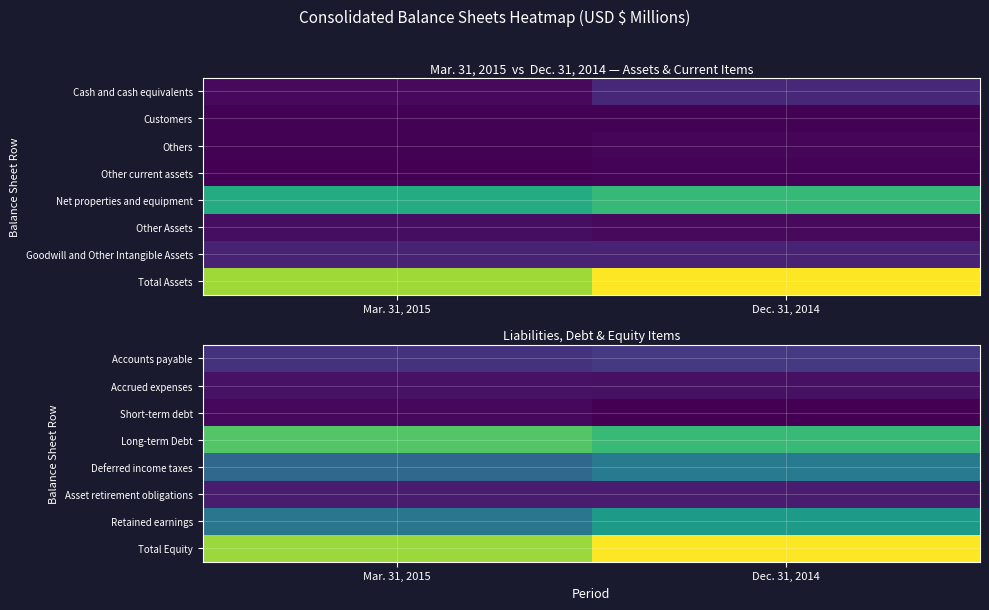

Which category has the highest value across all series?

Dec. 31, 2014